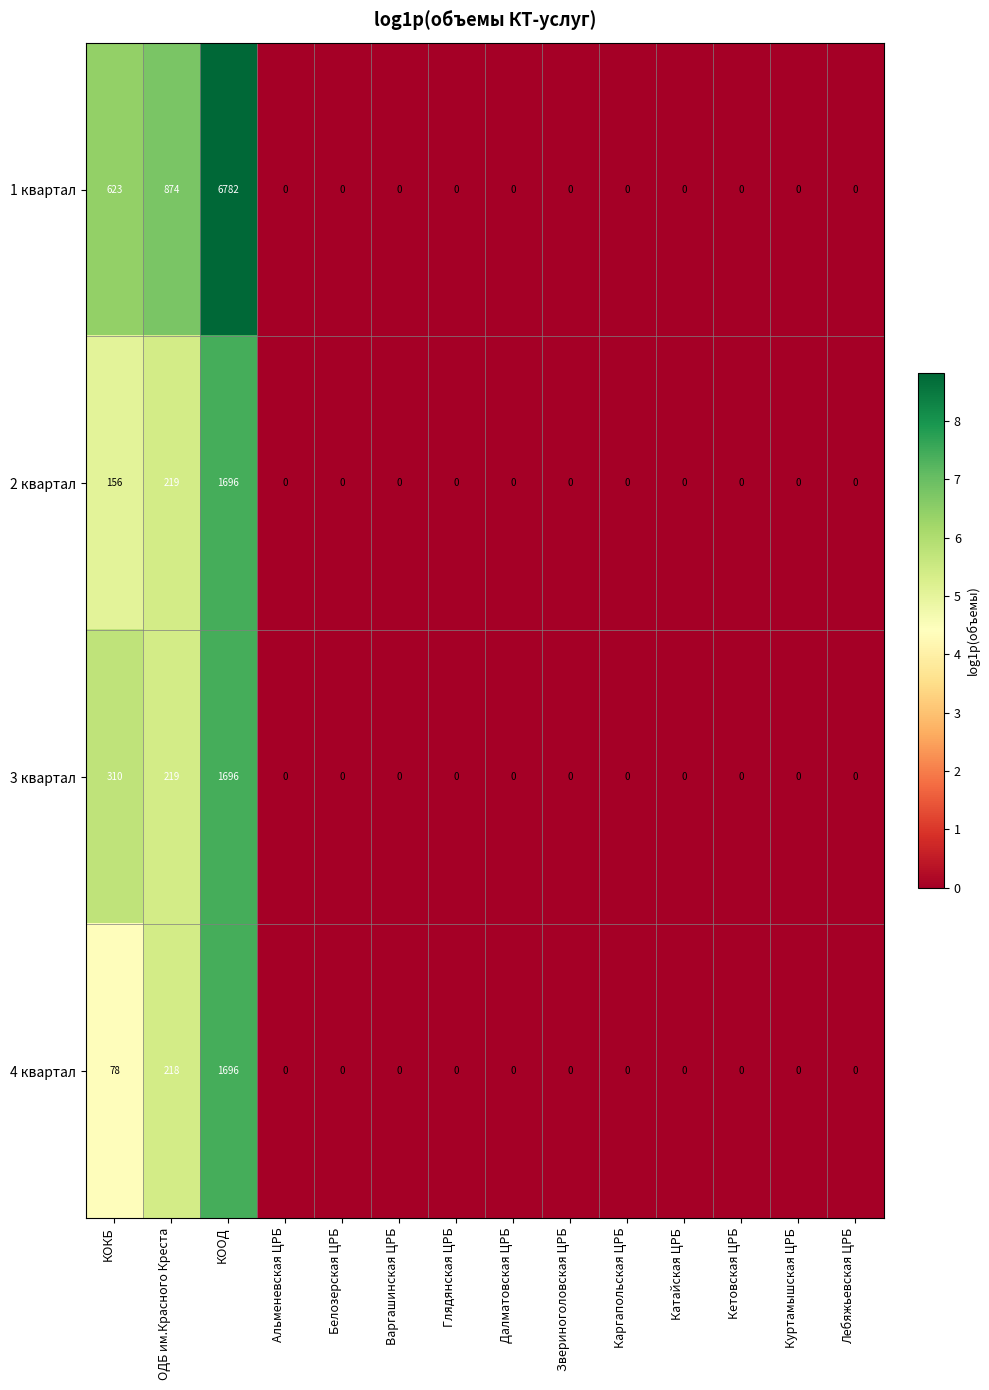

Which series has the widest spread of values?

1 квартал